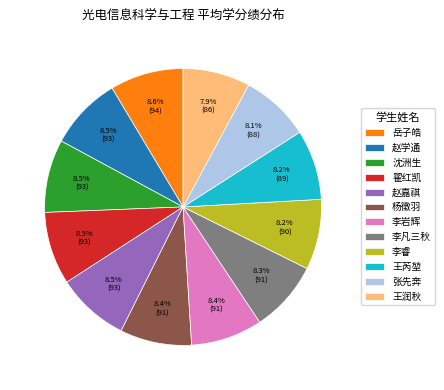

Does 李睿 account for over 50% of the chart?

No